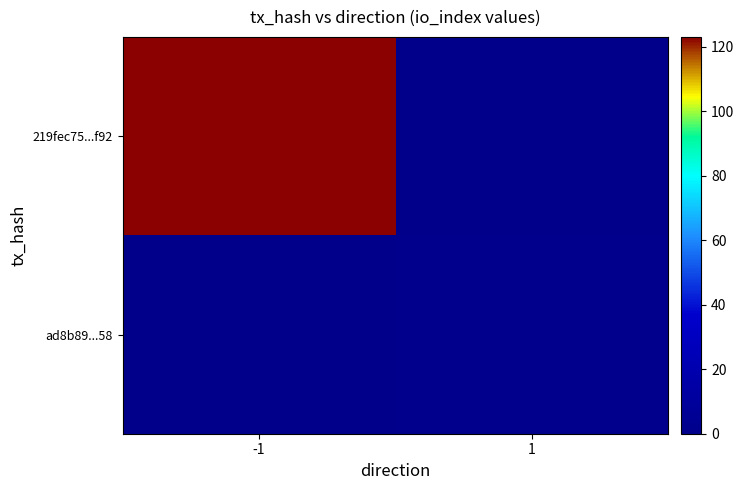

Reading left to right, list all the values displayed in this chart.

219fec75...f92: -1=123	1=0
ad8b89...58: -1=0	1=1